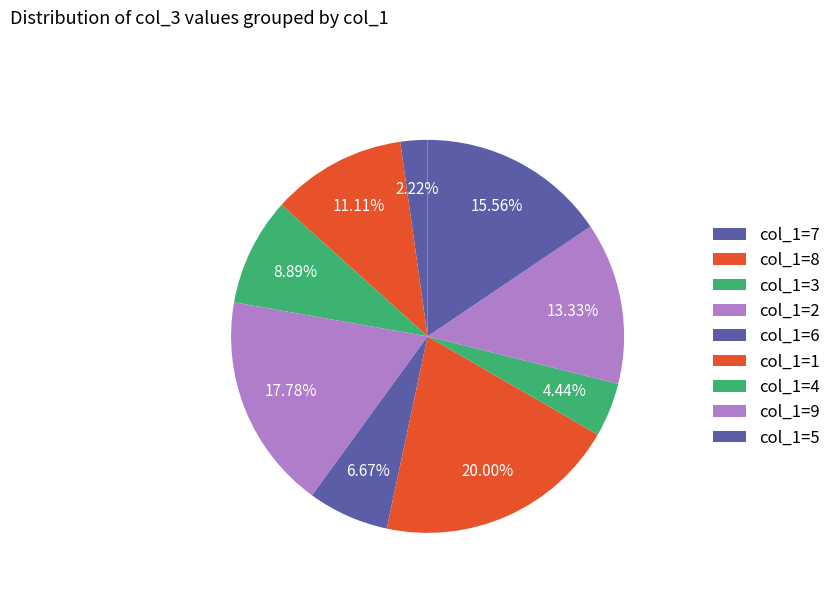

How many segments does this pie chart have?

9